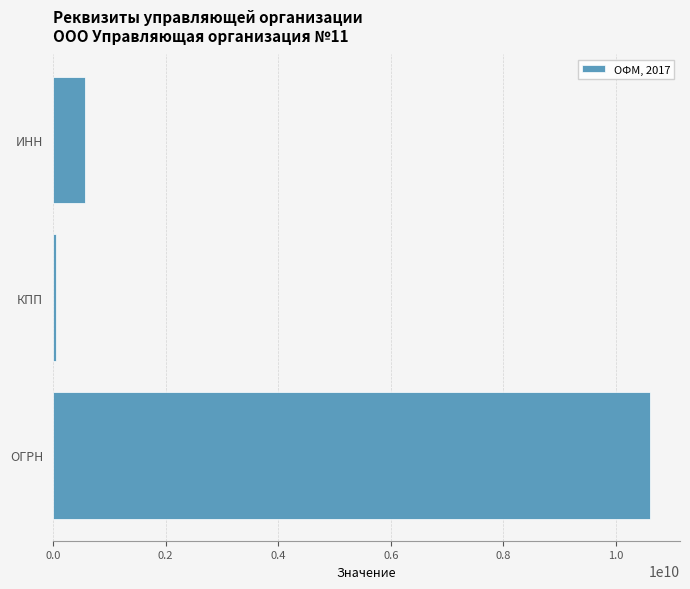

Is it true that the value at ОГРН is 10605610032?

True